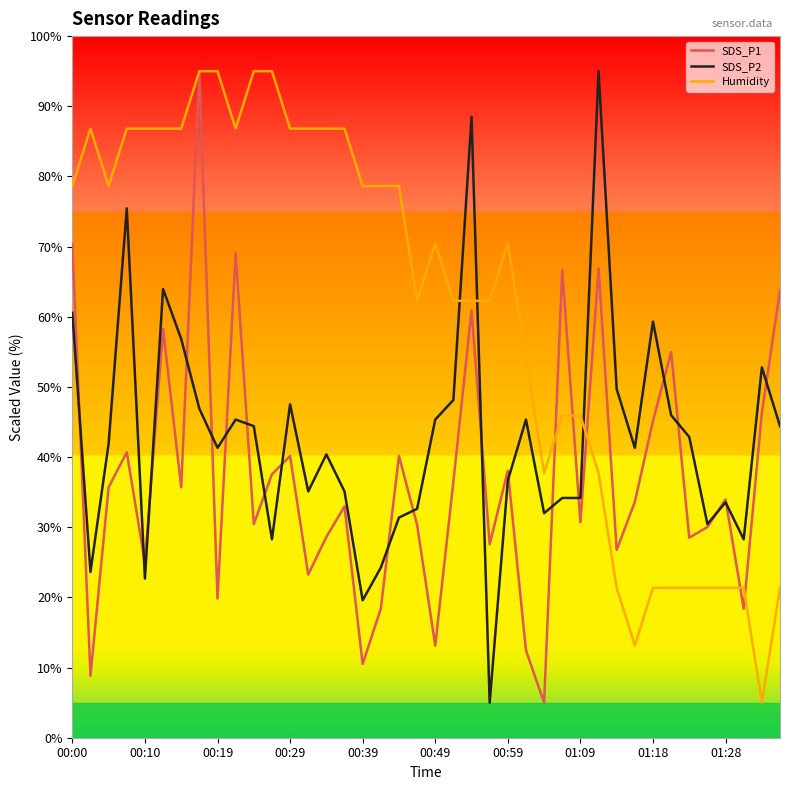

Which series has the largest total across all categories?

Humidity